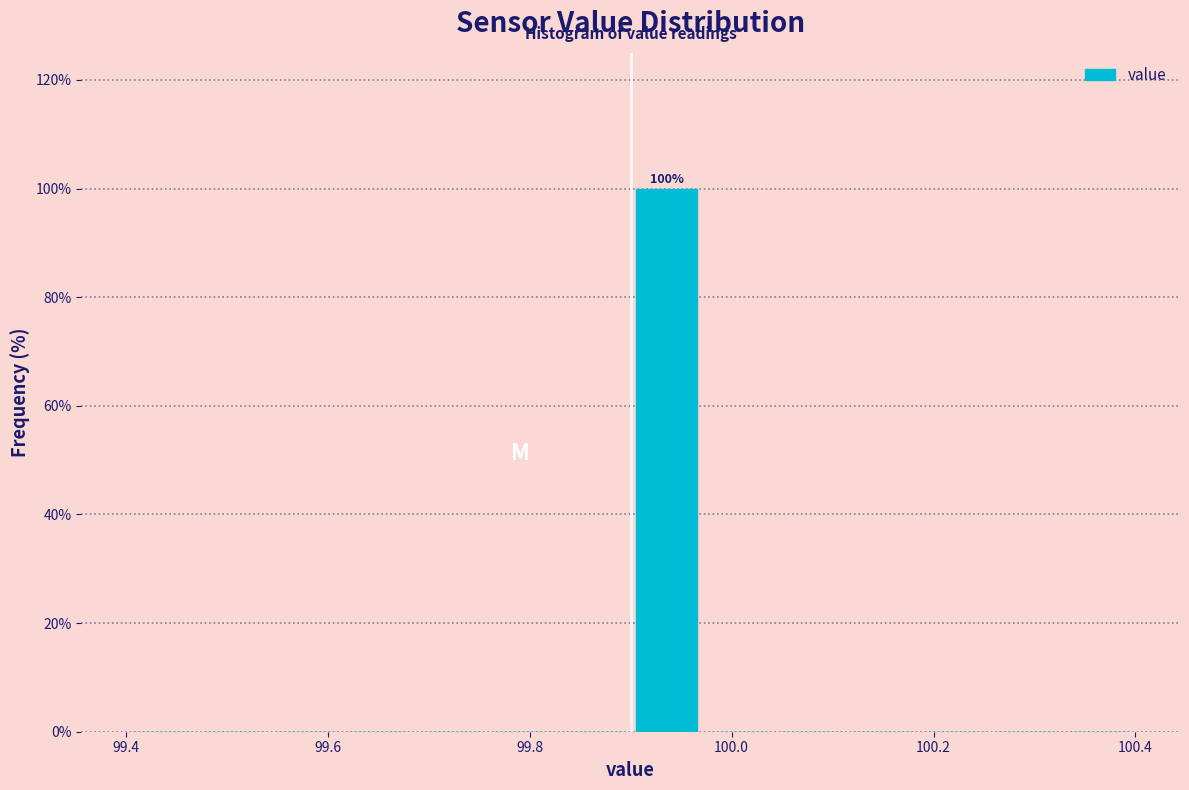

Read against the x-axis, roughly where is the centre of the tallest bar?

99.94